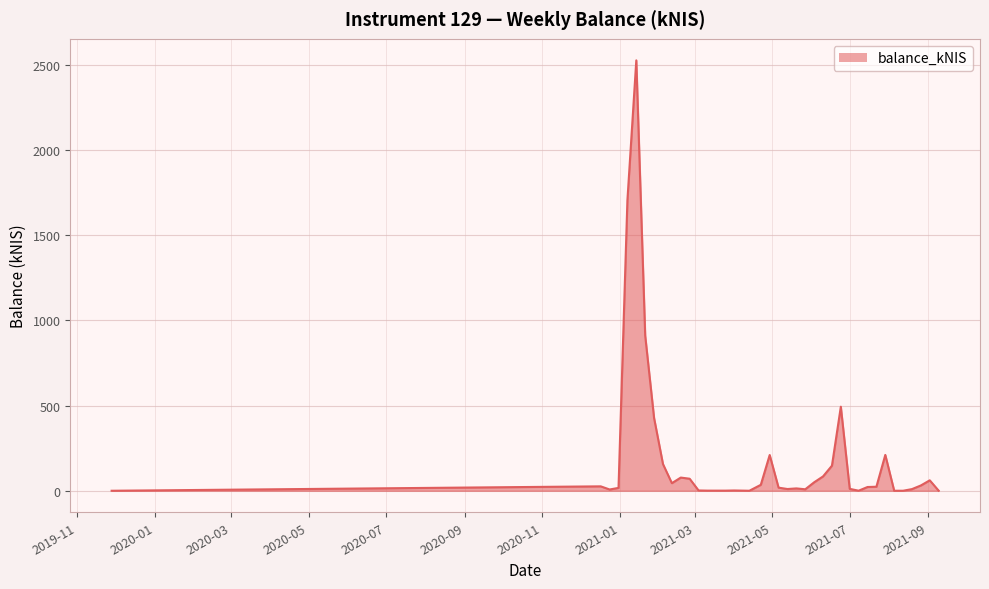

What is the maximum value shown in the chart?

2527.4